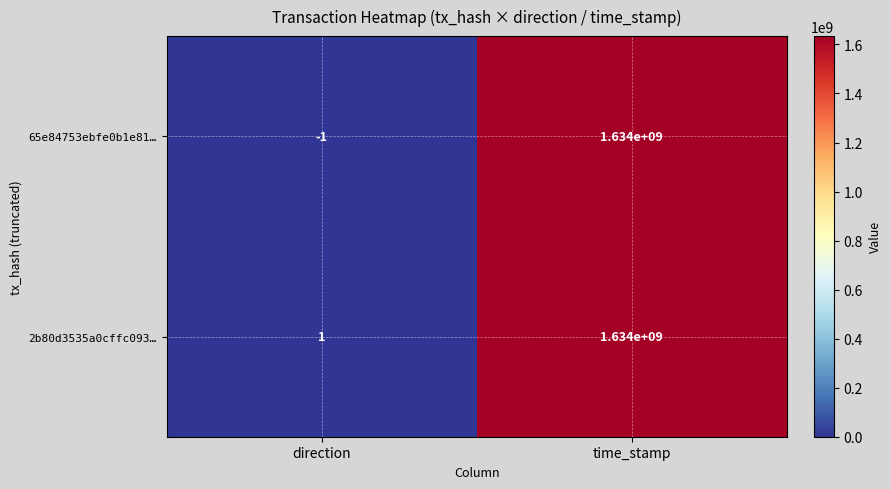

How many negative values does the 65e84753ebfe0b1e81… series have?

1